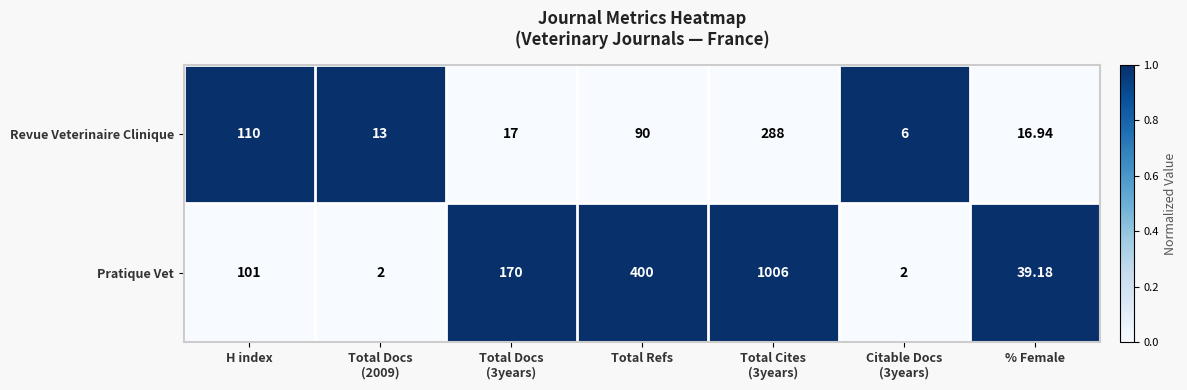

Which series has the largest total across all categories?

Pratique Vet